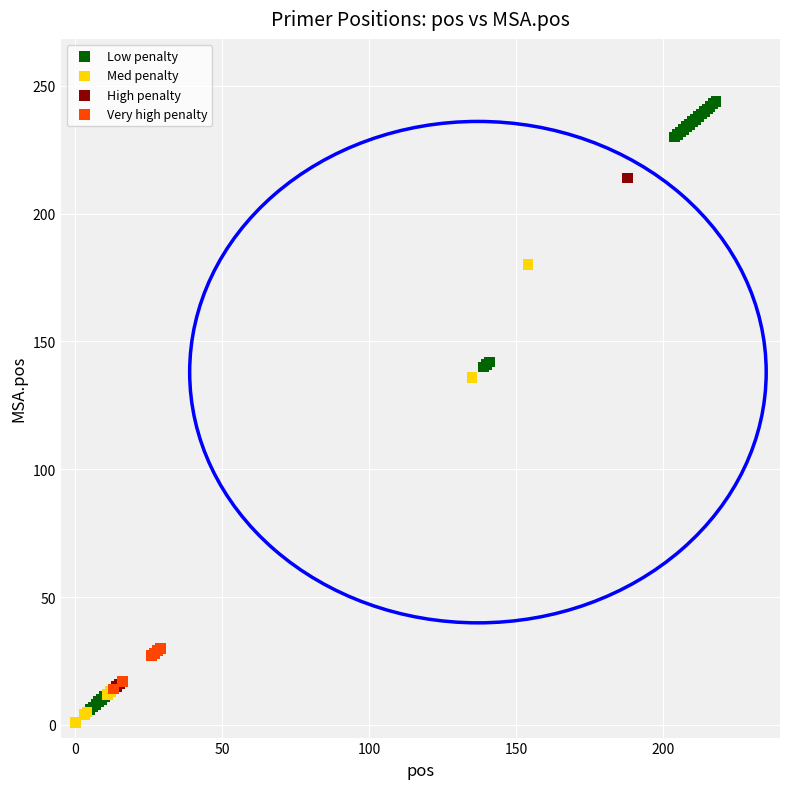

Which series has the largest Y range (max minus min)?

Low penalty